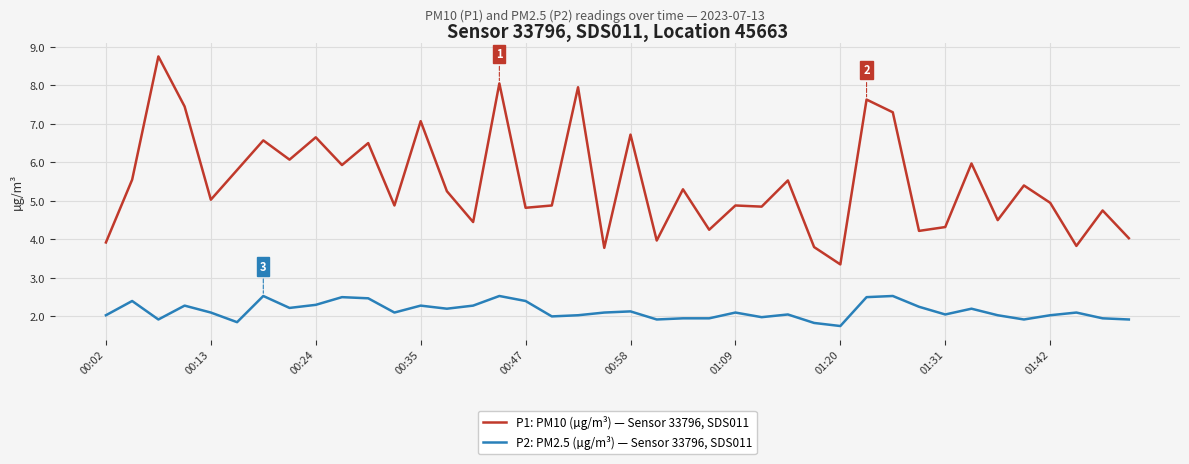

Count the number of categories in the chart.

40